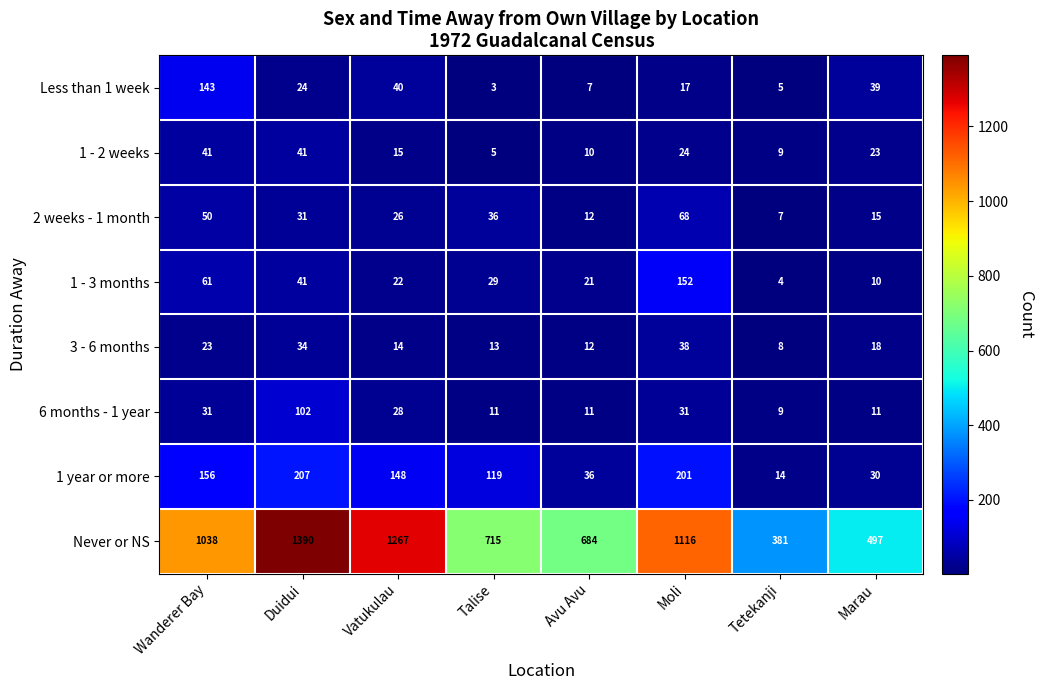

What is the difference between the second highest and second lowest values in the 1 - 3 months series?

51